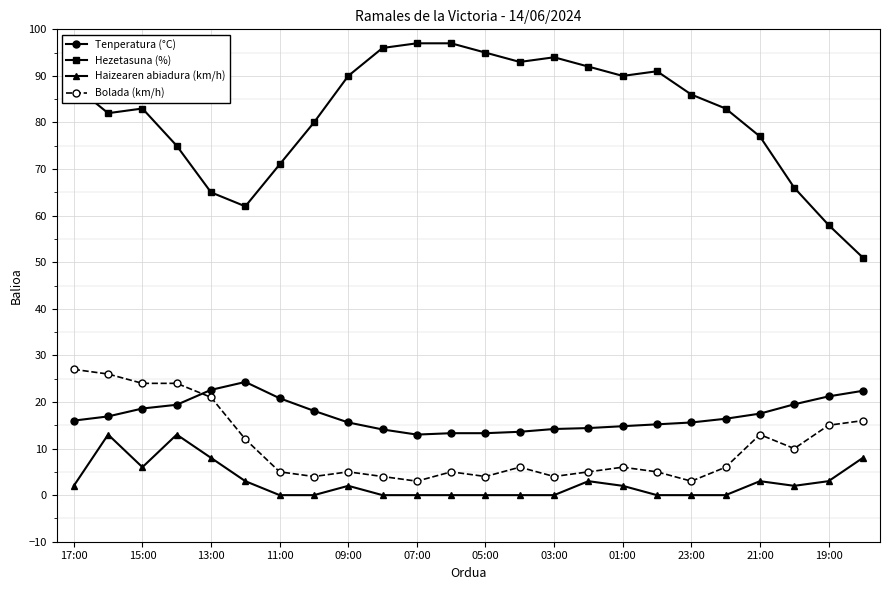

What is the difference between the maximum and minimum values in the Bolada (km/h) series?

24.0